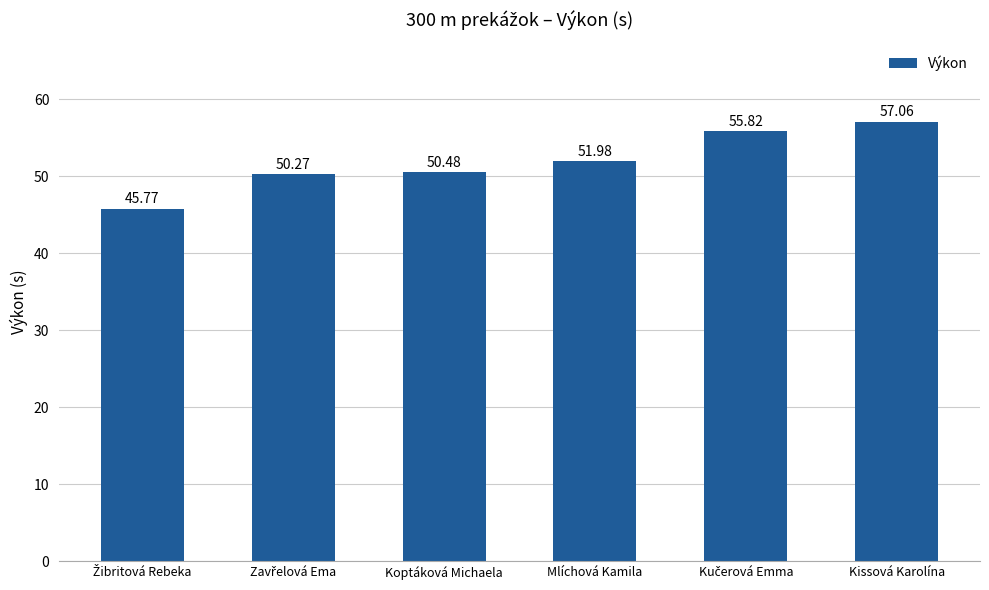

Are the bars grouped side by side (vs. stacked)?

No